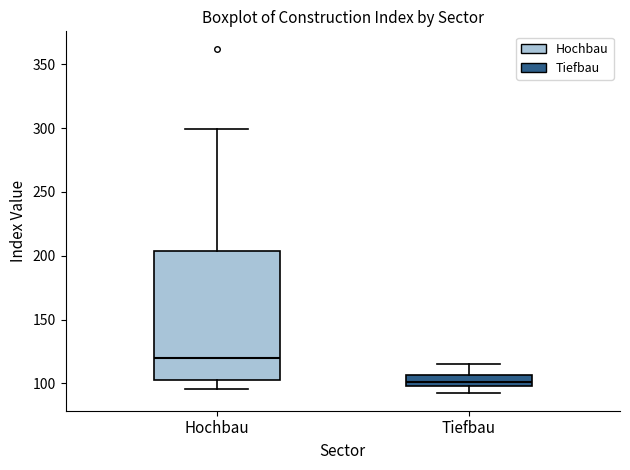

Which box has the lowest median line?

Tiefbau